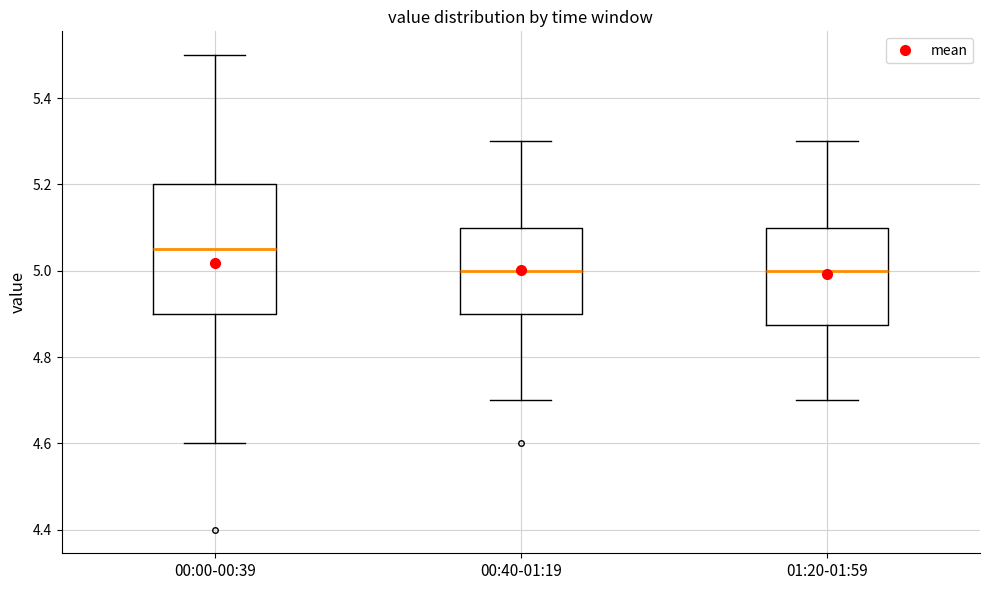

Where is the upper edge of the box for 00:00-00:39 on the y-axis? The values are not printed on the chart, so give them approximately, as read against the axis.

5.20